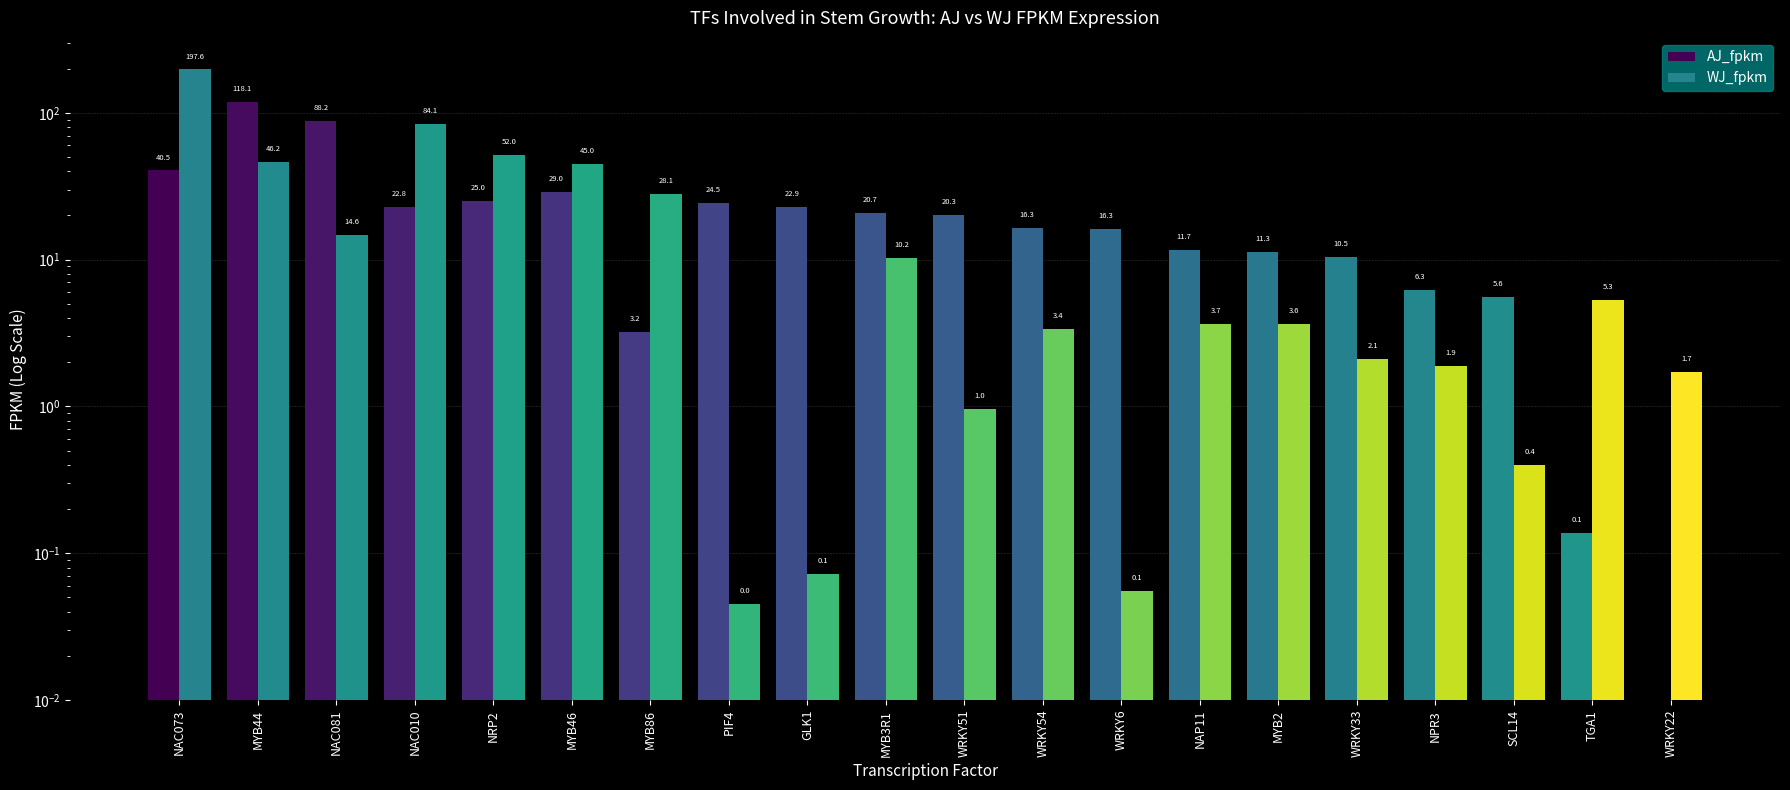

Rank the categories by WJ_fpkm value from lowest to highest.

PIF4, WRKY6, GLK1, SCL14, WRKY51, WRKY22, NPR3, WRKY33, WRKY54, MYB2, NAP11, TGA1, MYB3R1, NAC081, MYB86, MYB46, MYB44, NRP2, NAC010, NAC073